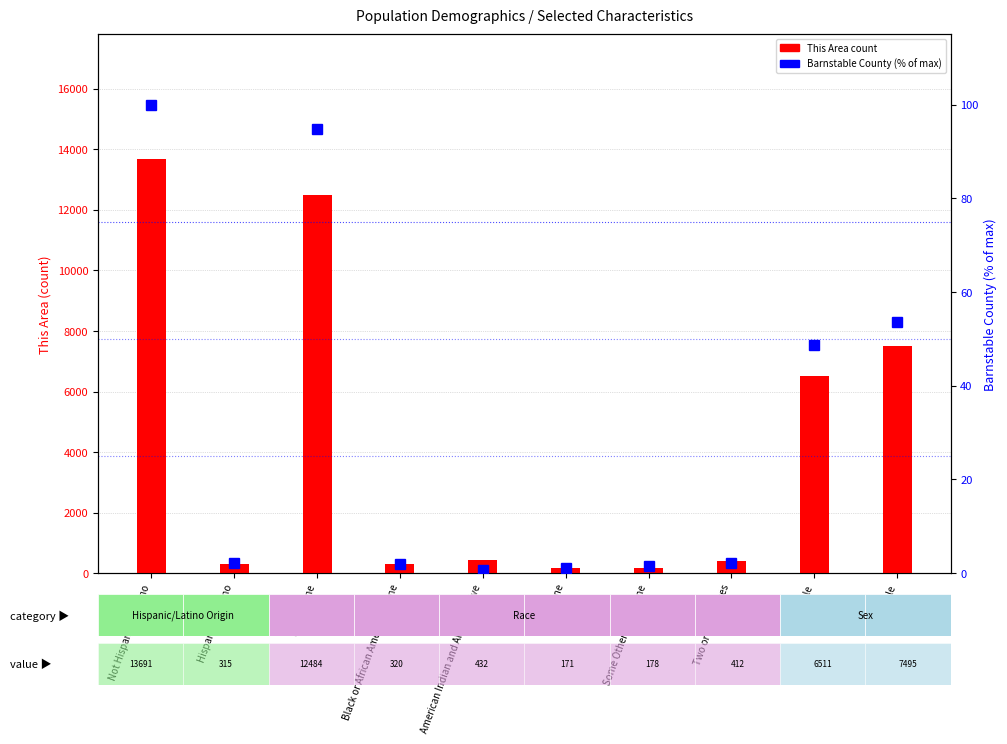

At which category is the sum across all series the highest?

Not Hispanic or Latino